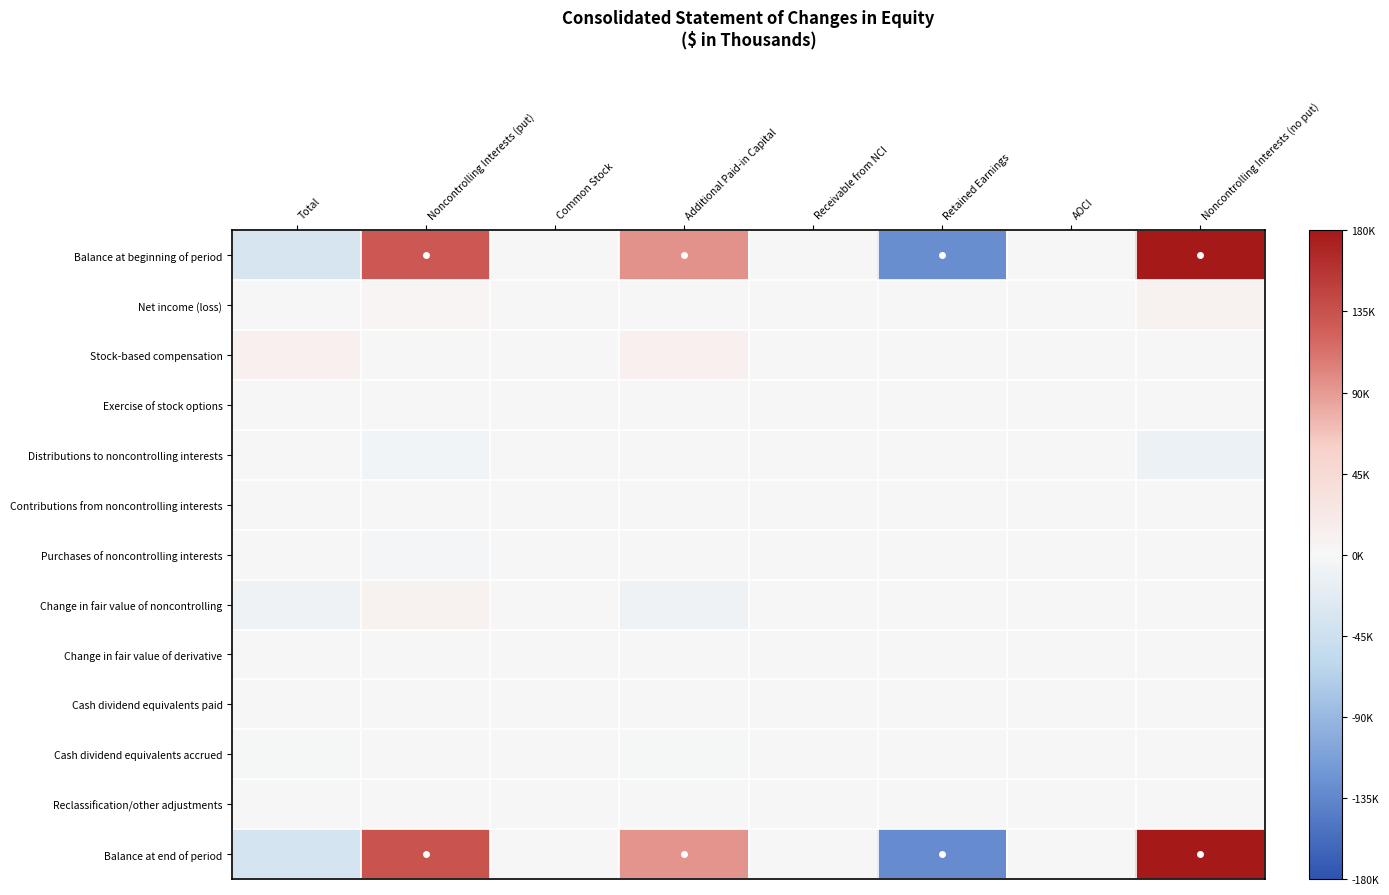

Which category has the lowest value across all series?

Retained Earnings